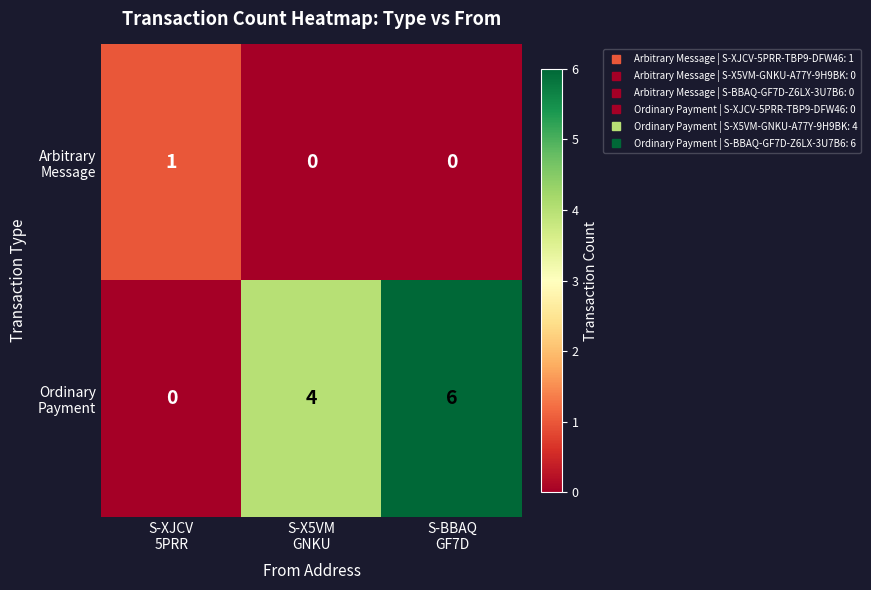

What is the greatest value displayed?

6